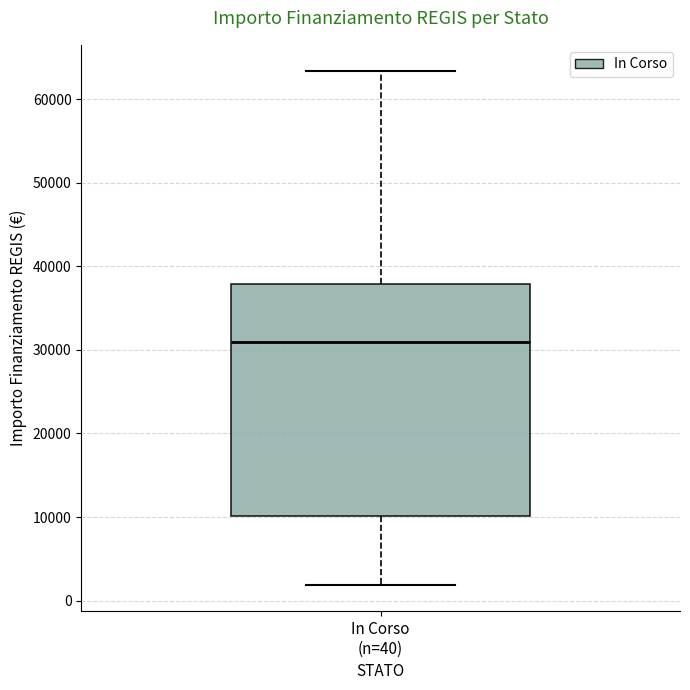

Where does the lower whisker of the box for In Corso (n=40) end on the y-axis? The values are not printed on the chart, so give them approximately, as read against the axis.

2000